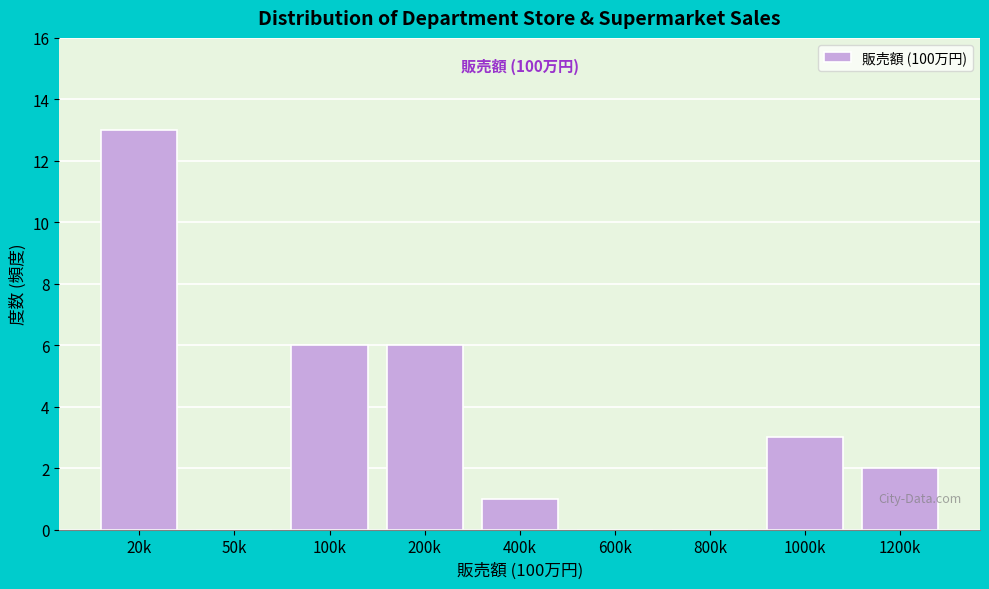

Reading left to right, transcribe all the data shown in this chart.

20k=13	50k=0	100k=6	200k=6	400k=1	600k=0	800k=0	1000k=3	1200k=2